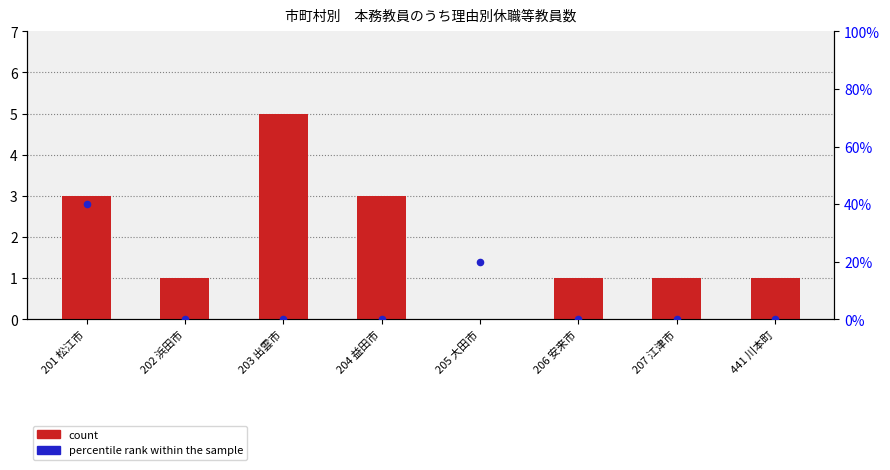

At which category is the sum across all series the highest?

201 松江市